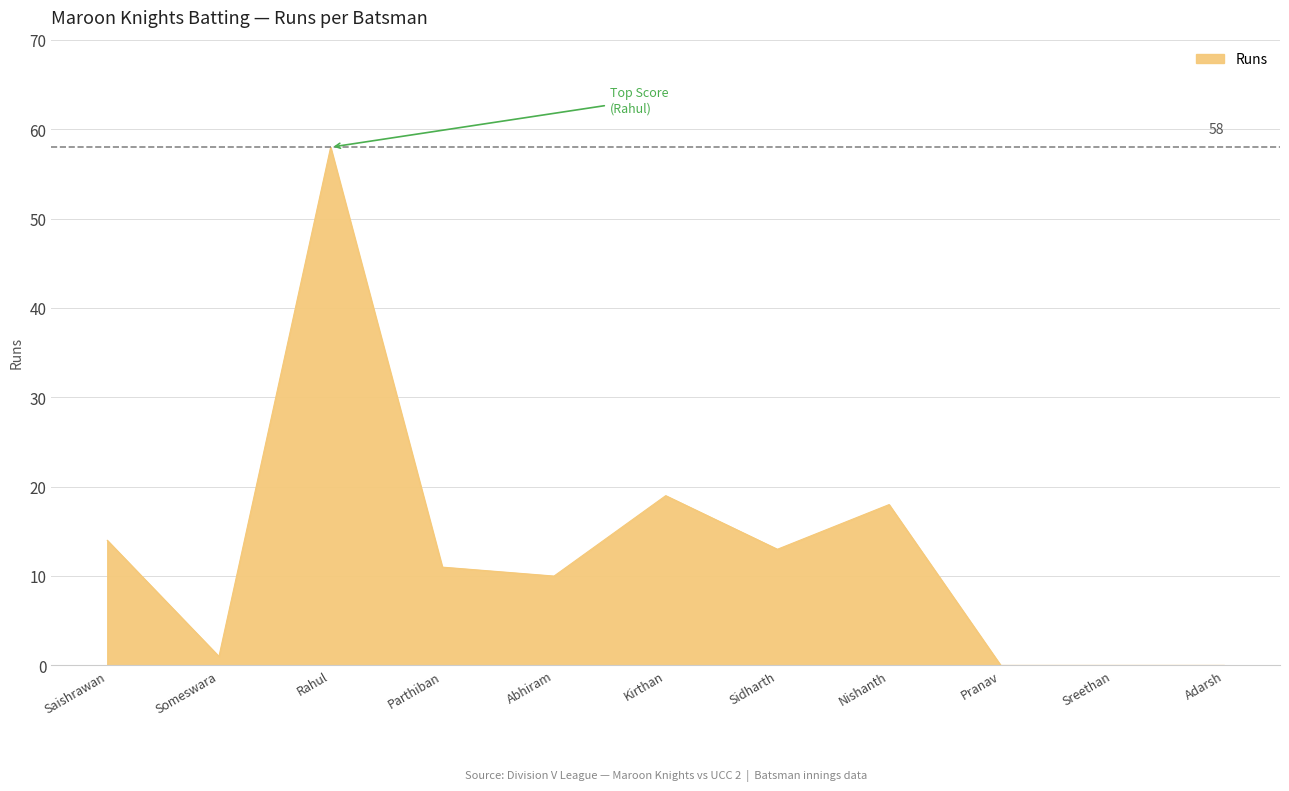

Read the value at Saishrawan.

14